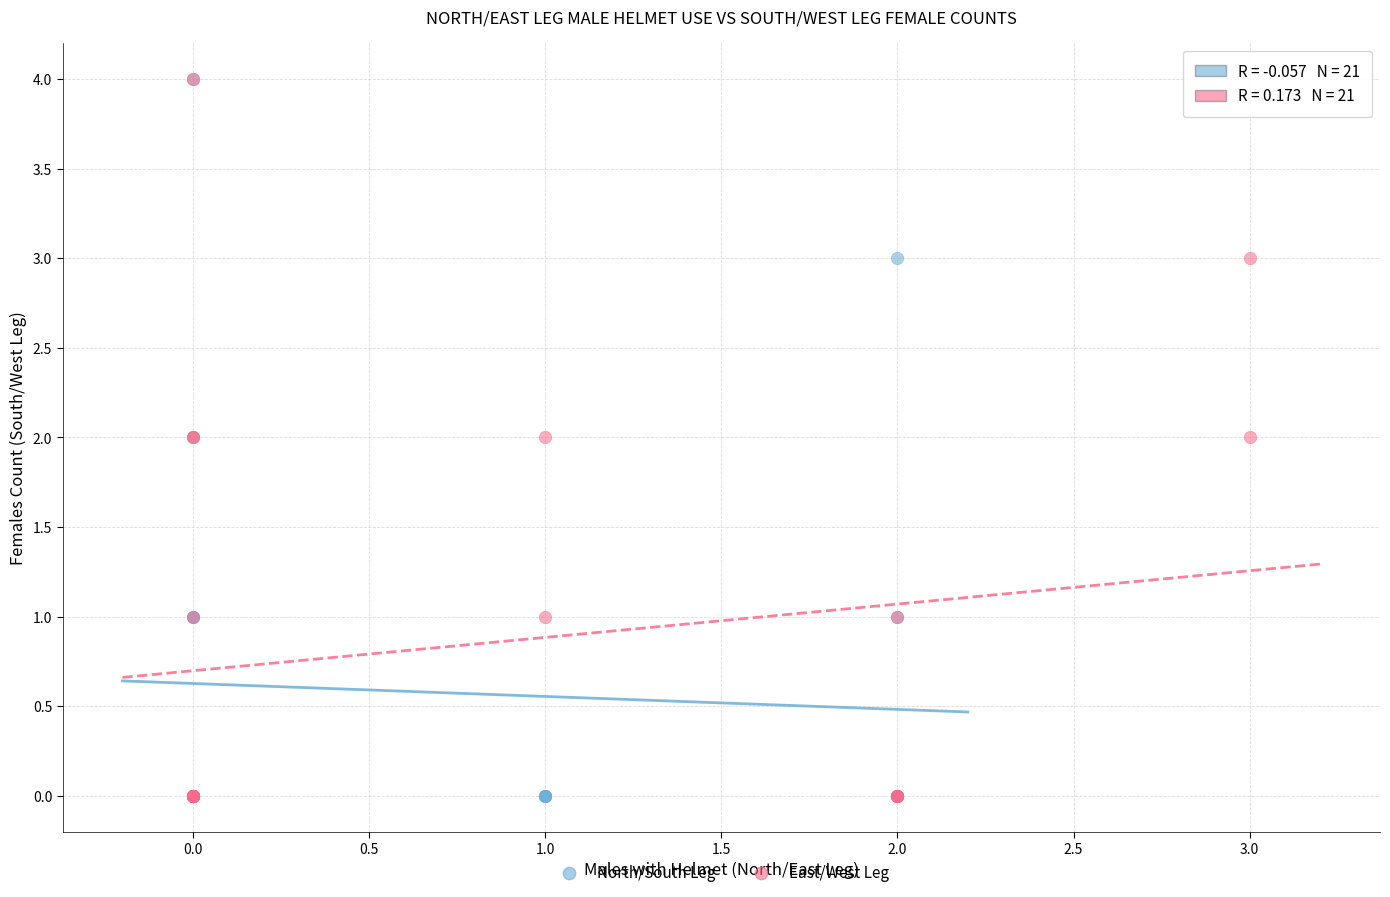

What are all the series names shown in the legend?

North/South Leg, East/West Leg